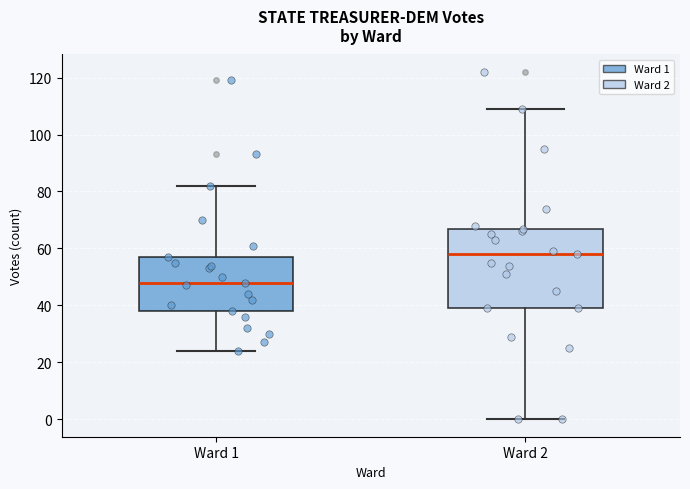

Reading left to right, read every box against the y-axis: the position of its median line, the range the box covers, and the ends of its whiskers. The values are not printed on the chart, so give them approximately, as read against the axis.

Ward 1: median 48, box 38 to 58, whiskers 24 to 82
Ward 2: median 58, box 40 to 68, whiskers 0 to 110